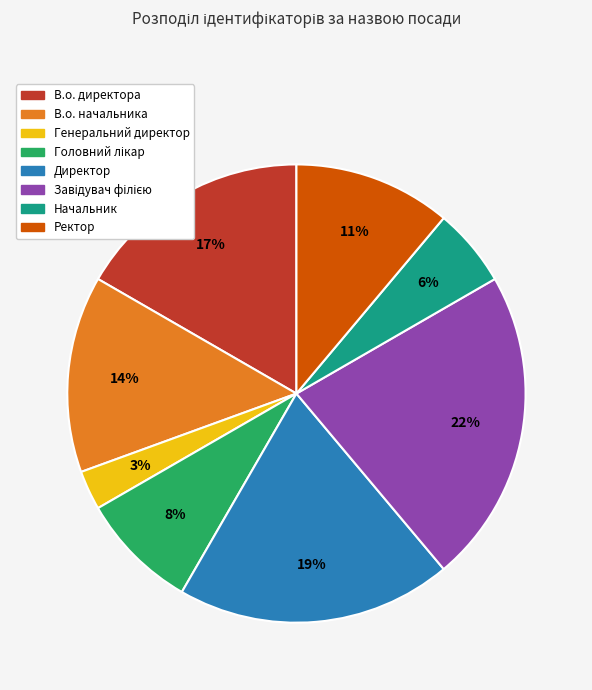

What is the ratio of the value at Начальник to the value at Генеральний директор?

2.0